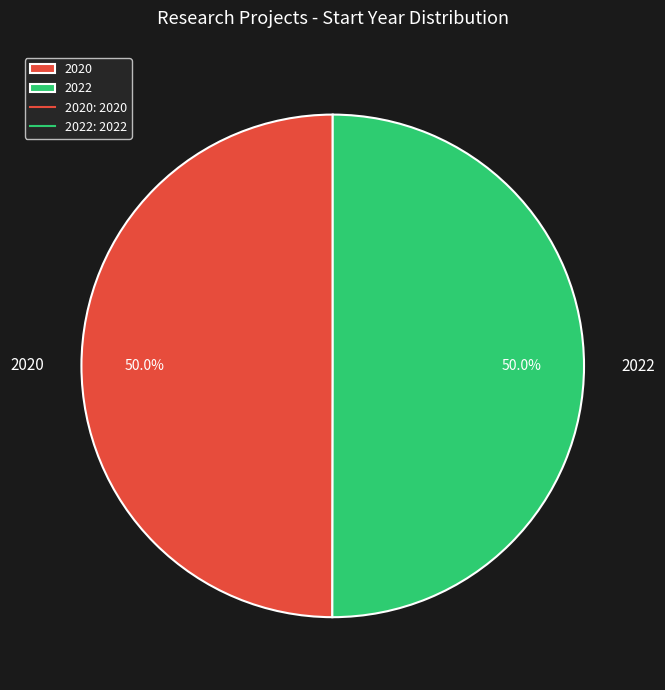

What percentage do 2020 and 2022 together represent?

100.0%